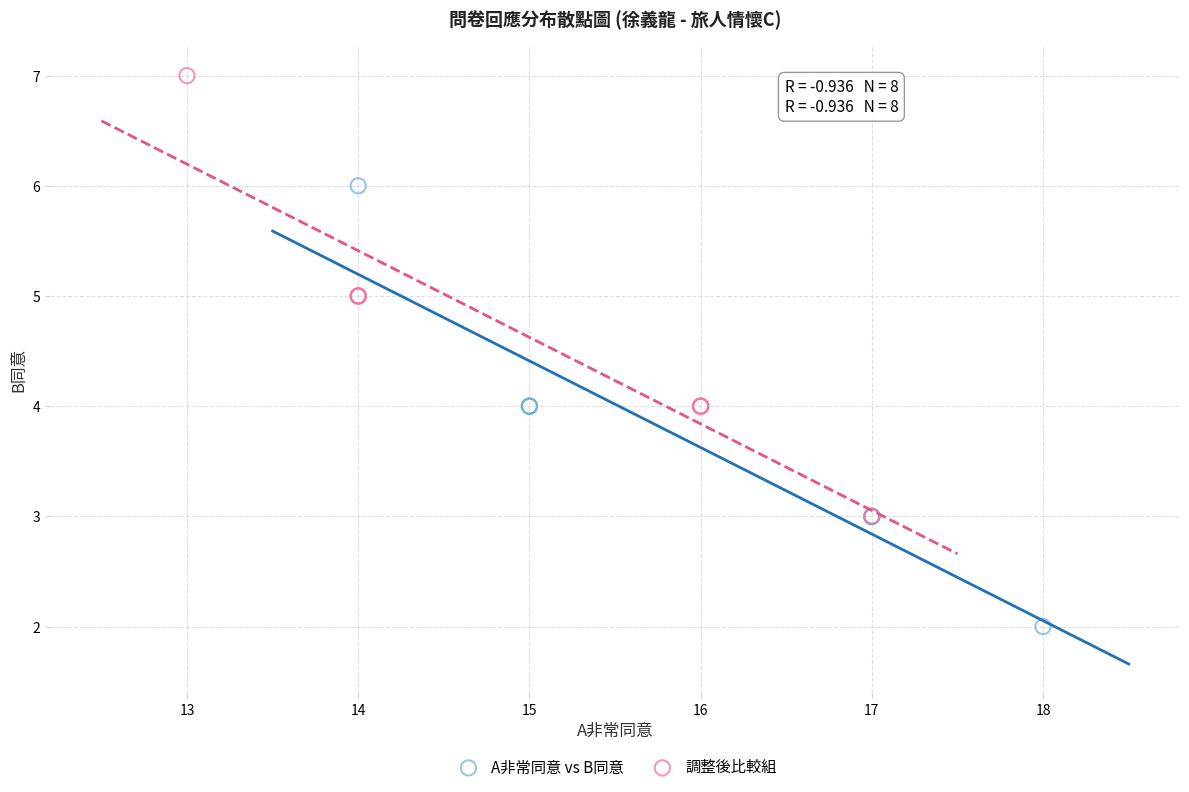

Which series reaches the minimum Y coordinate?

A非常同意 vs B同意